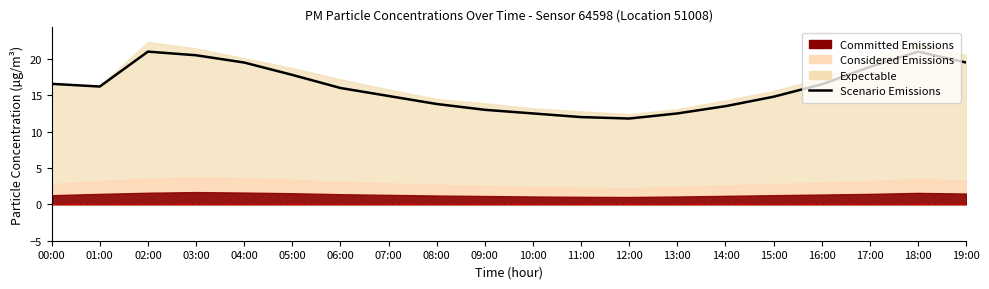

What position from the right is 19:00?

1